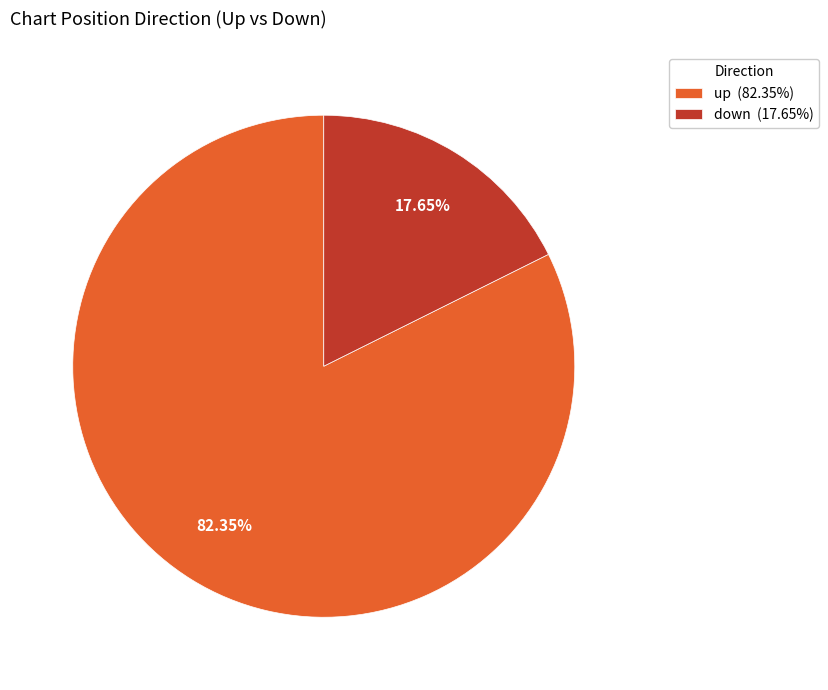

What percentage is the down slice, to the nearest percent?

18%